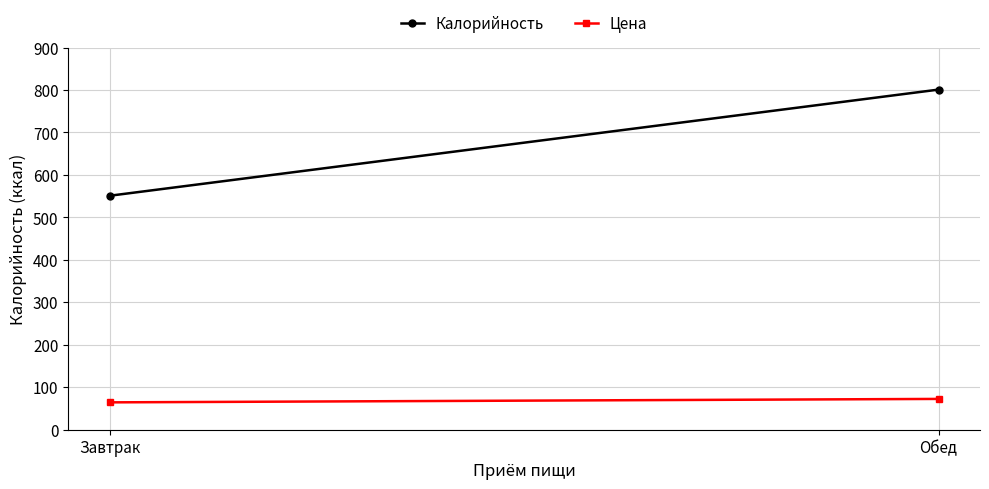

What is the lowest value of the Калорийность series?

551.0